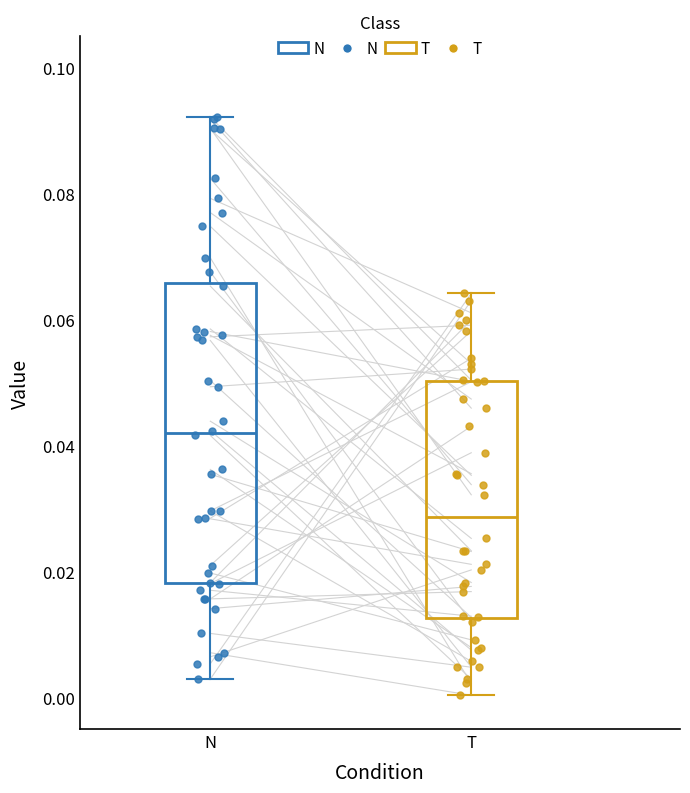

Reading left to right, transcribe this box plot: for each box, give where its median line is, the range the box spans, and where its two whiskers end, as read against the y-axis. The values are not printed on the chart, so give them approximately, as read against the axis.

N: median 0.042, box 0.018 to 0.066, whiskers 0.002 to 0.092
T: median 0.028, box 0.012 to 0.050, whiskers 0.000 to 0.064